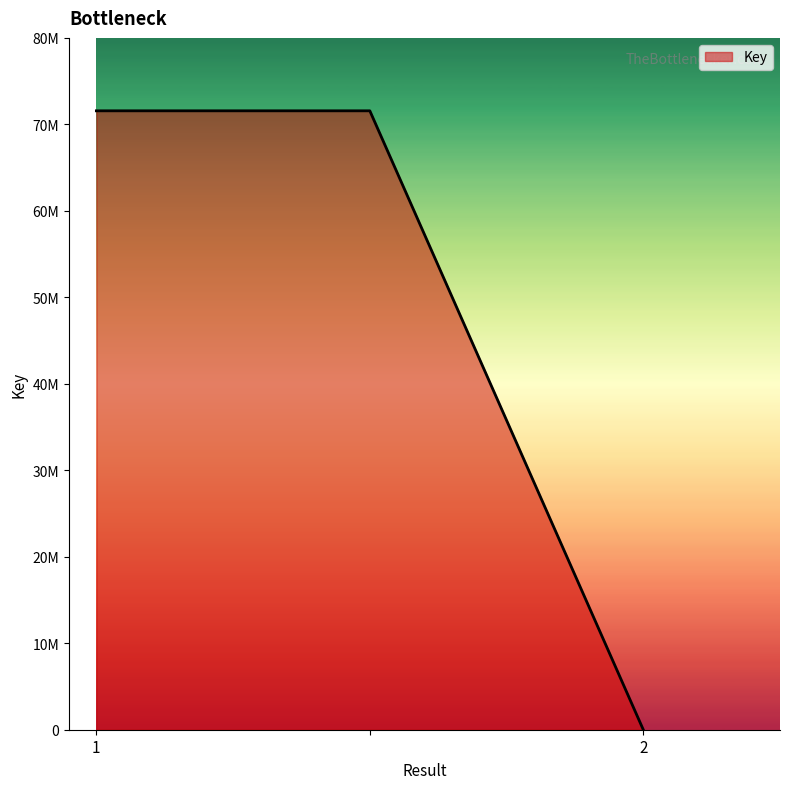

Reading left to right, transcribe all the data shown in this chart.

1=71567509	=71567509	2=3346